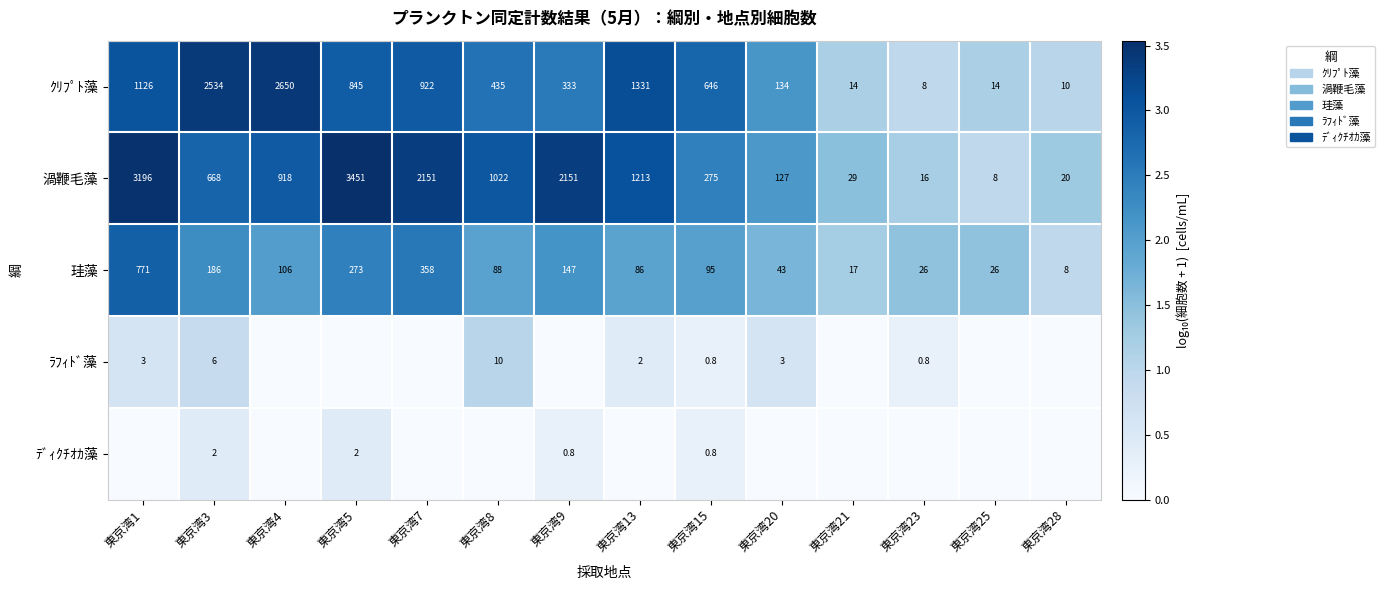

At which label does 珪藻 first exceed 95?

東京湾1